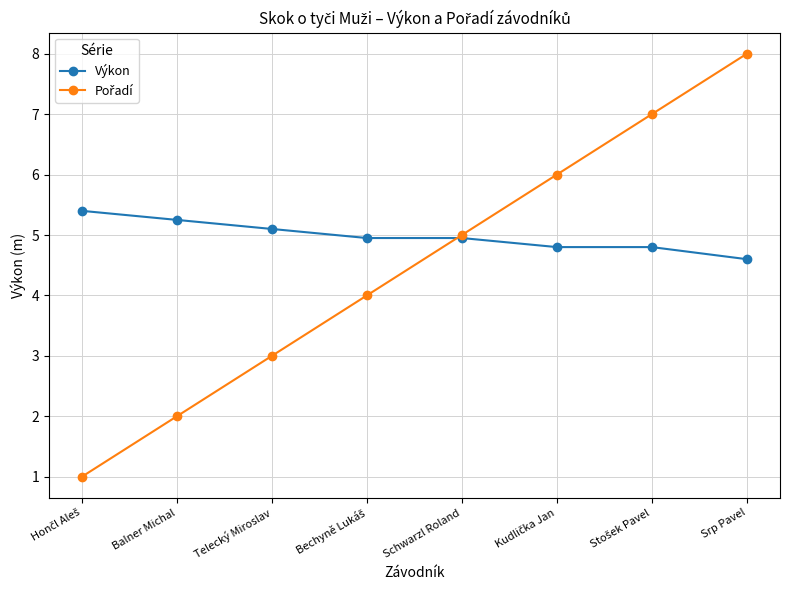

How many lines are shown in the chart?

2